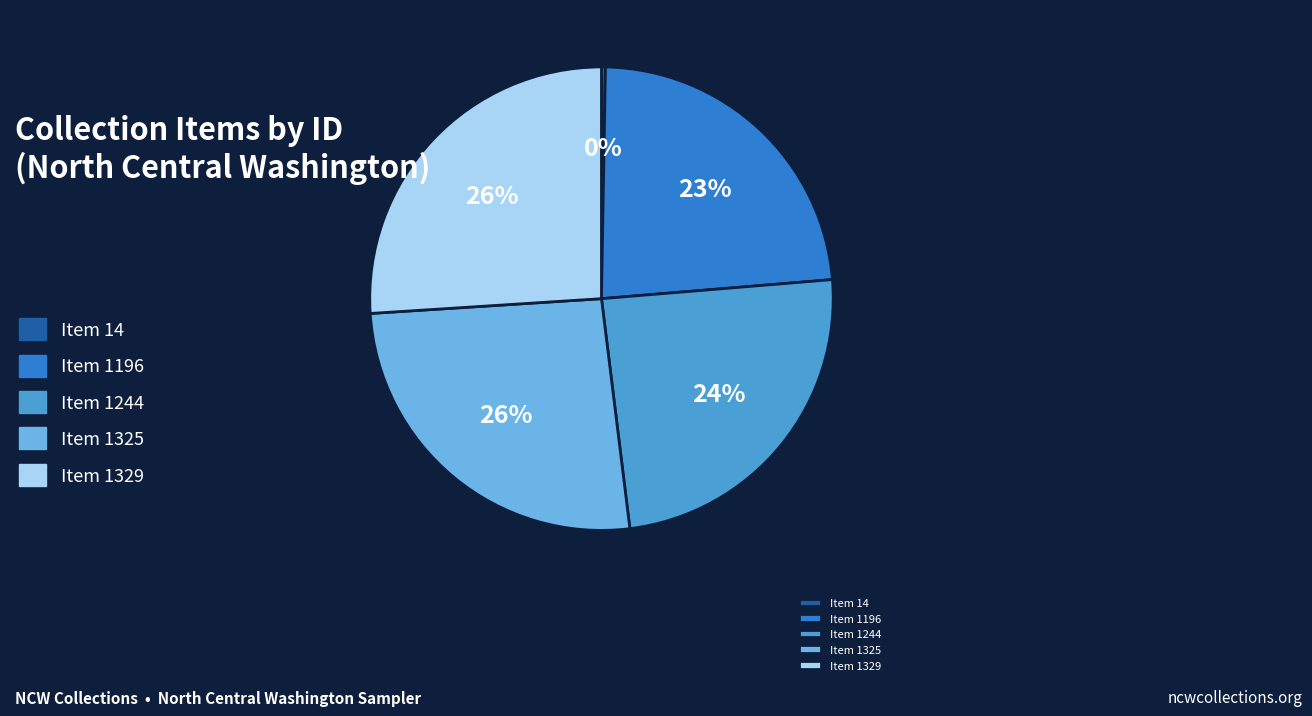

To the nearest percent, what is the difference between the largest and smallest slice percentages?

26%